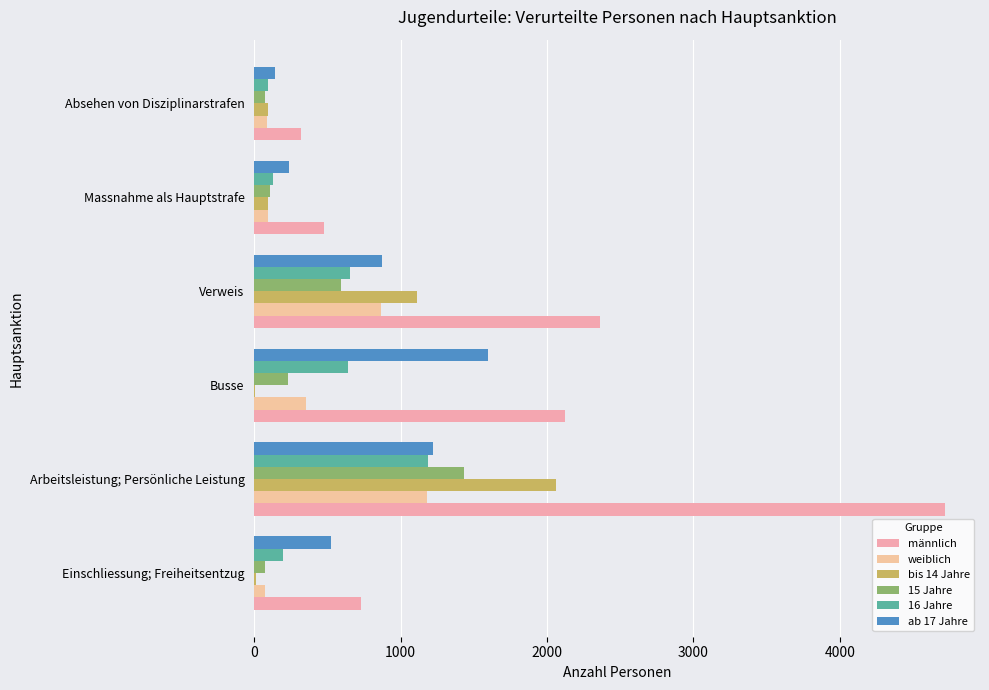

How many data points does each series have?

6